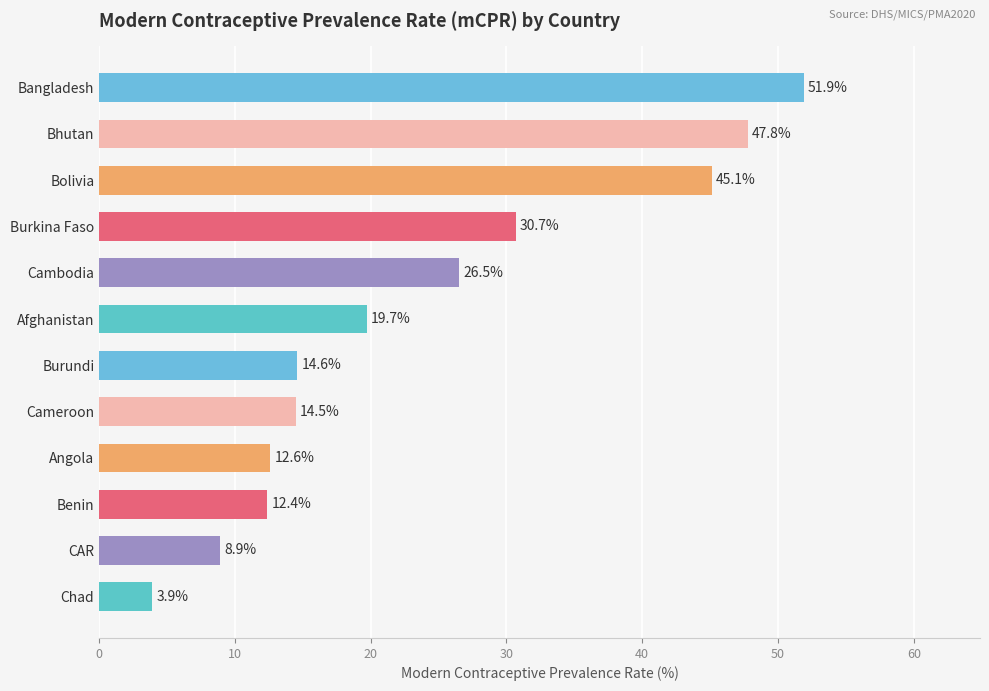

At which category does the chart reach its peak across all series?

Bangladesh